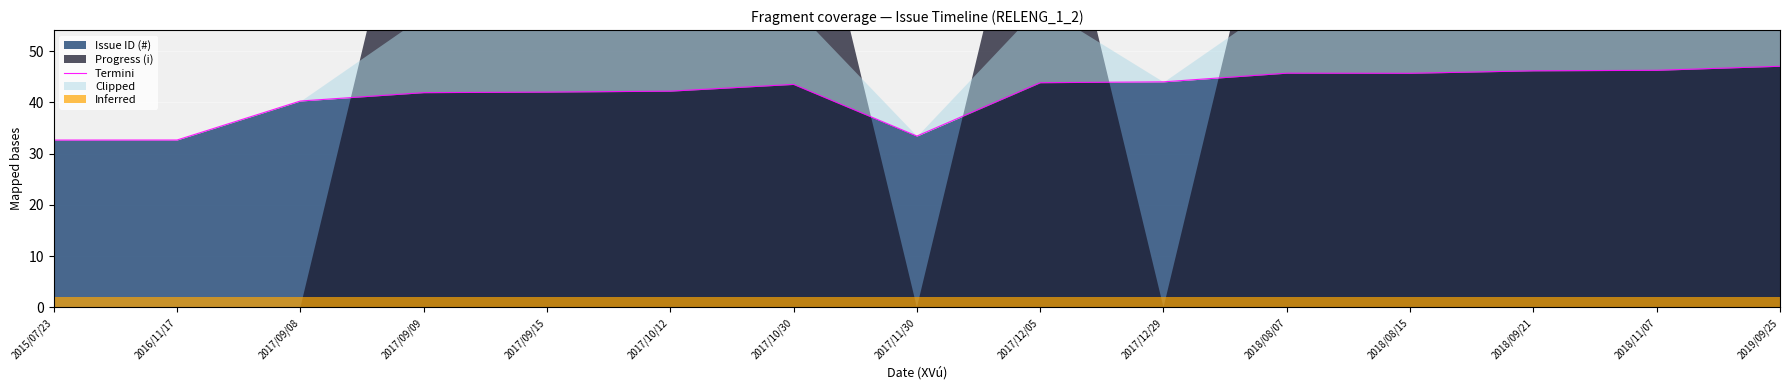

The value at 2017/09/08 is 40.3. True or false?

True